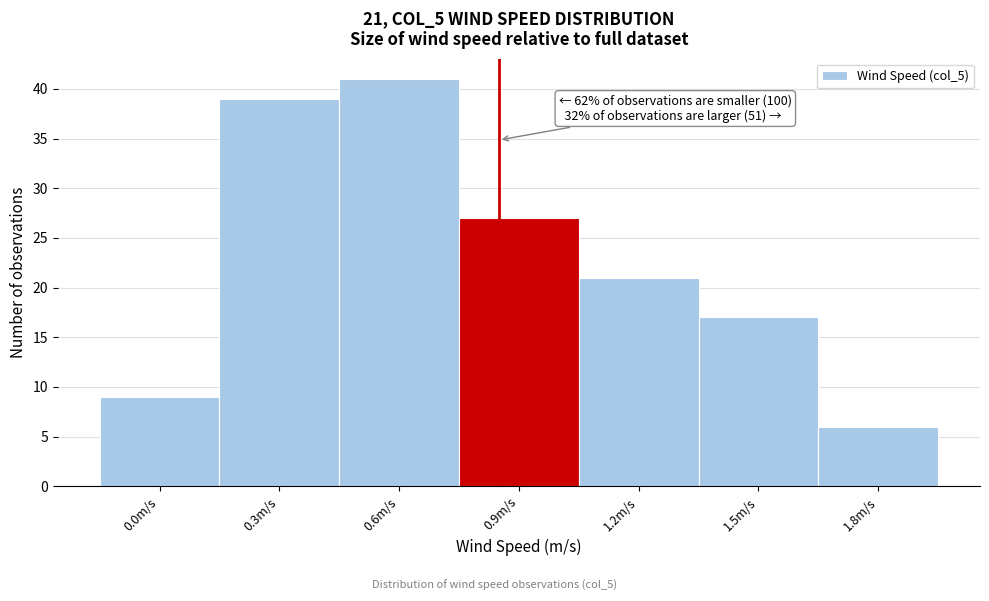

Reading left to right, transcribe all the data shown in this chart.

0.0m/s=9	0.3m/s=39	0.6m/s=41	0.9m/s=27	1.2m/s=21	1.5m/s=17	1.8m/s=6